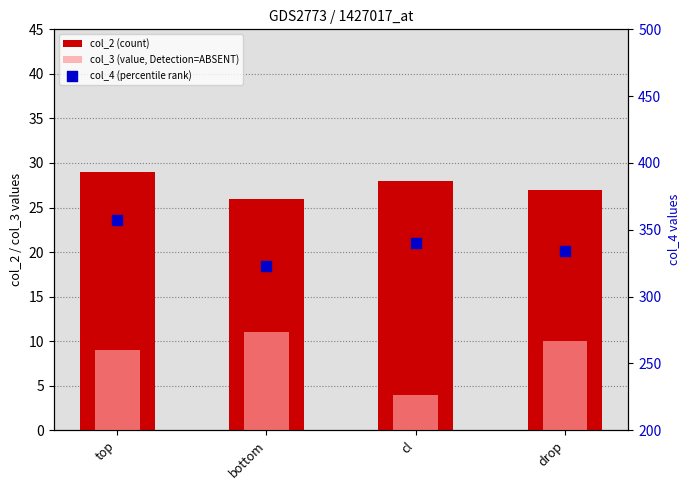

At which category is the sum across all series the highest?

top